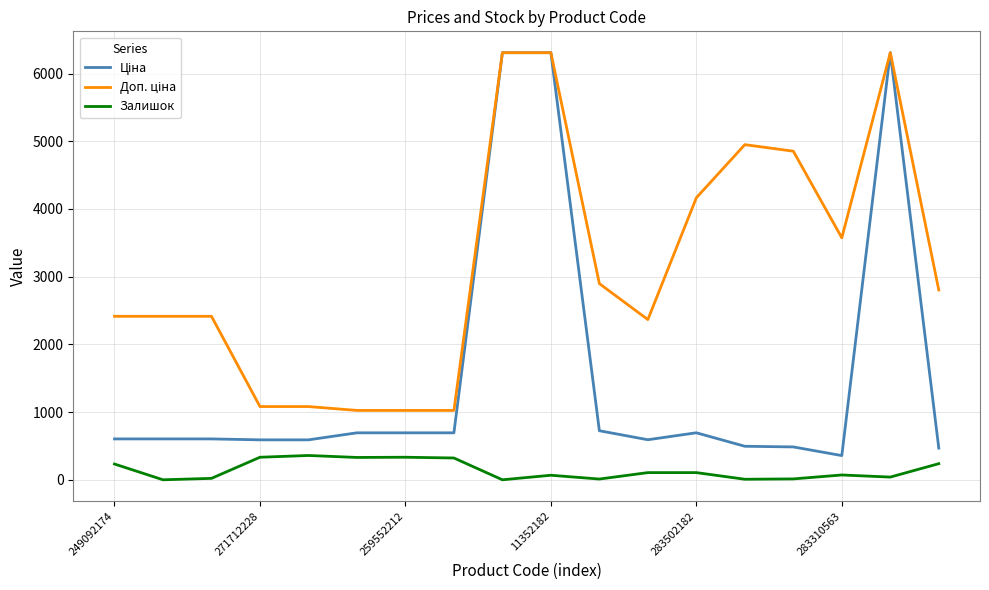

Does the chart have visible grid lines?

Yes